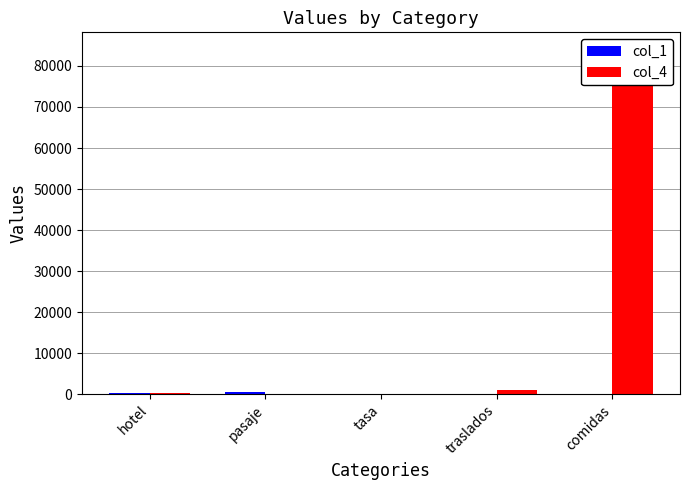

The col_1 series shows 28.8 at traslados. True or false?

False